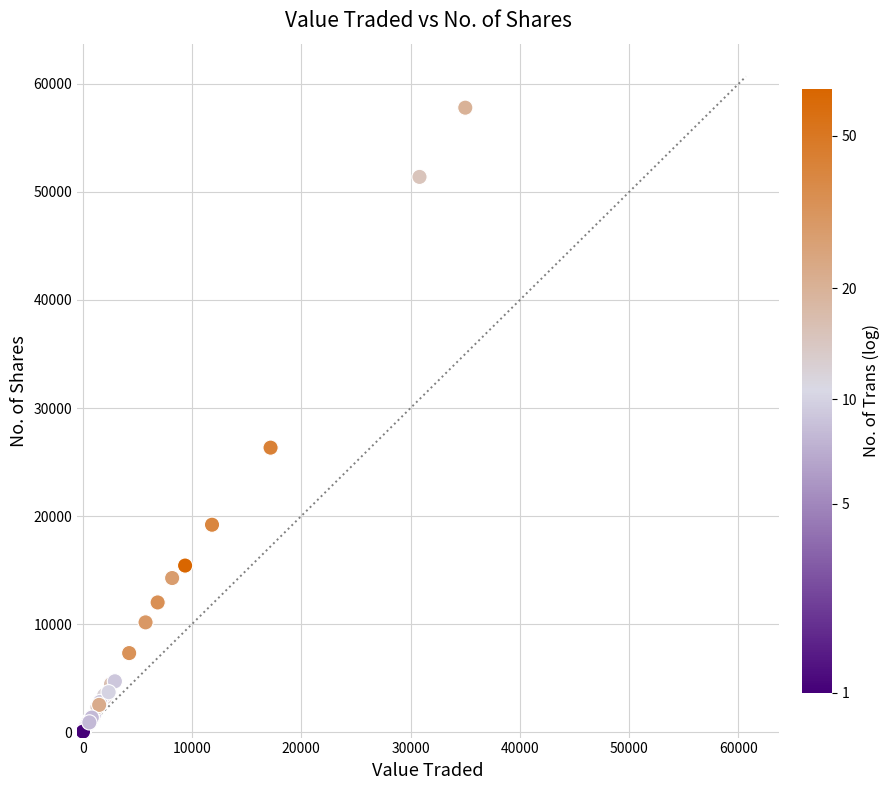

What Y value in the scatter plot is closest to 28906?

26334